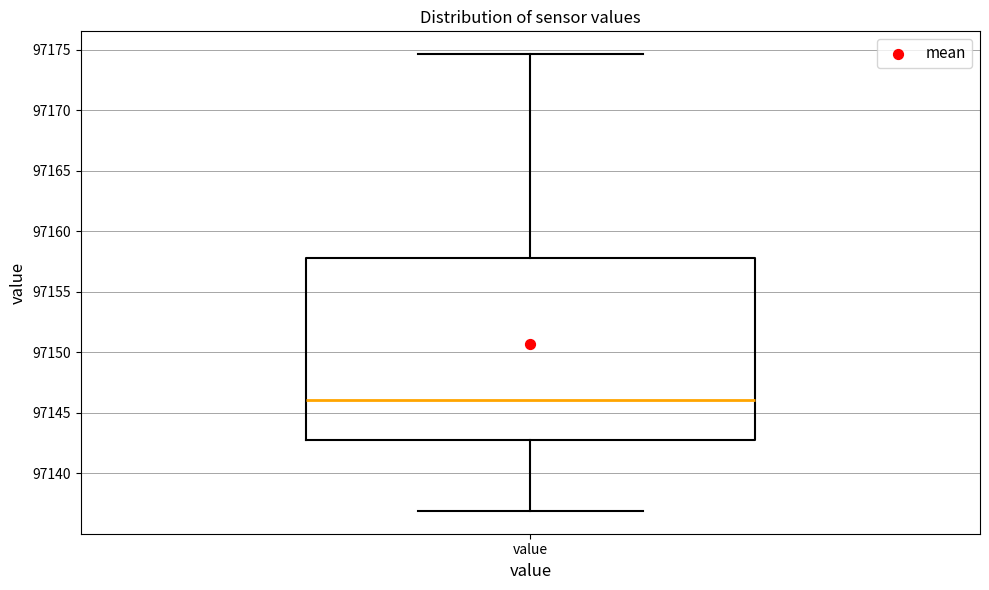

Read this box plot against the y-axis: the position of the median line, the range covered by the box, and the ends of both whiskers. The values are not printed on the chart, so give them approximately, as read against the axis.

median 97146.0, box 97142.5 to 97158.0, whiskers 97137.0 to 97174.5